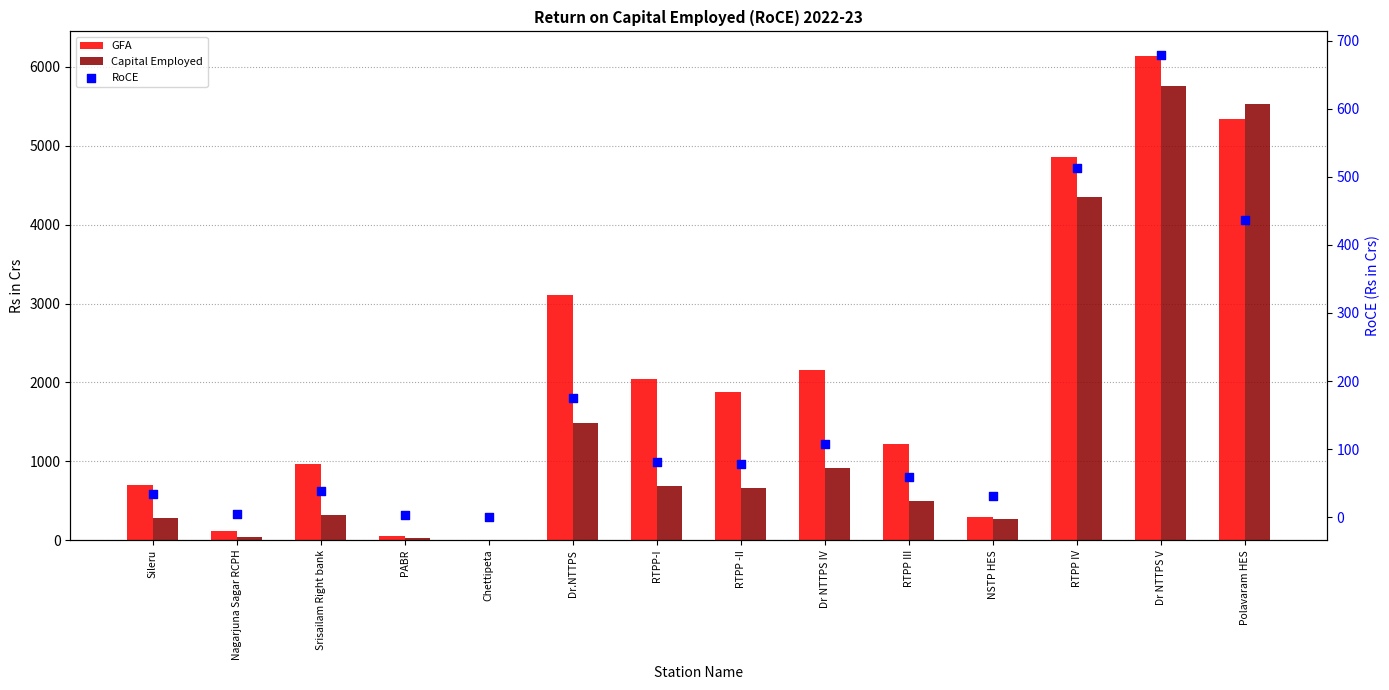

What are all the series names shown in the legend?

GFA, Capital Employed, RoCE